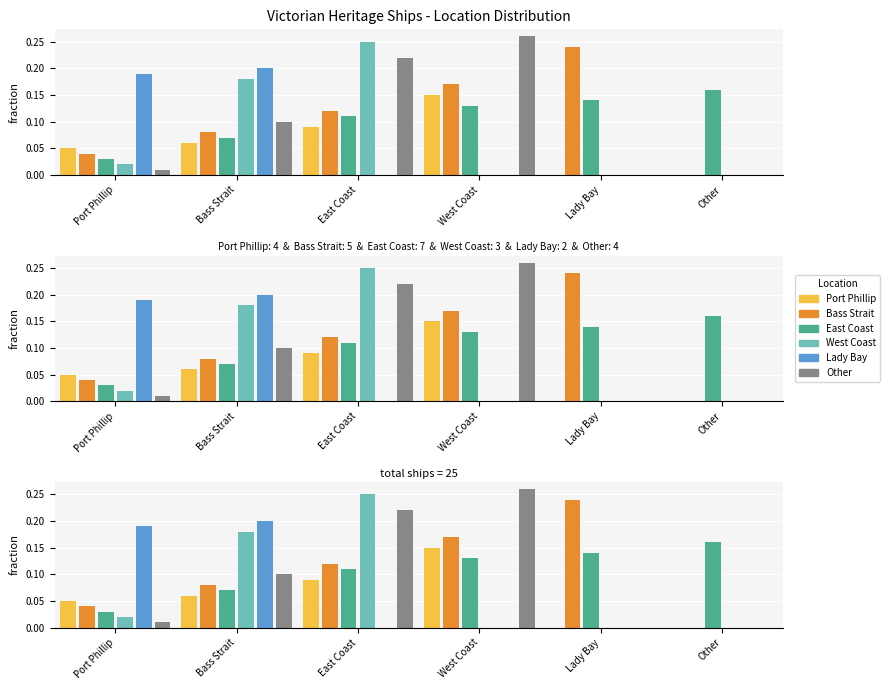

Does the chart contain stacked bars?

No